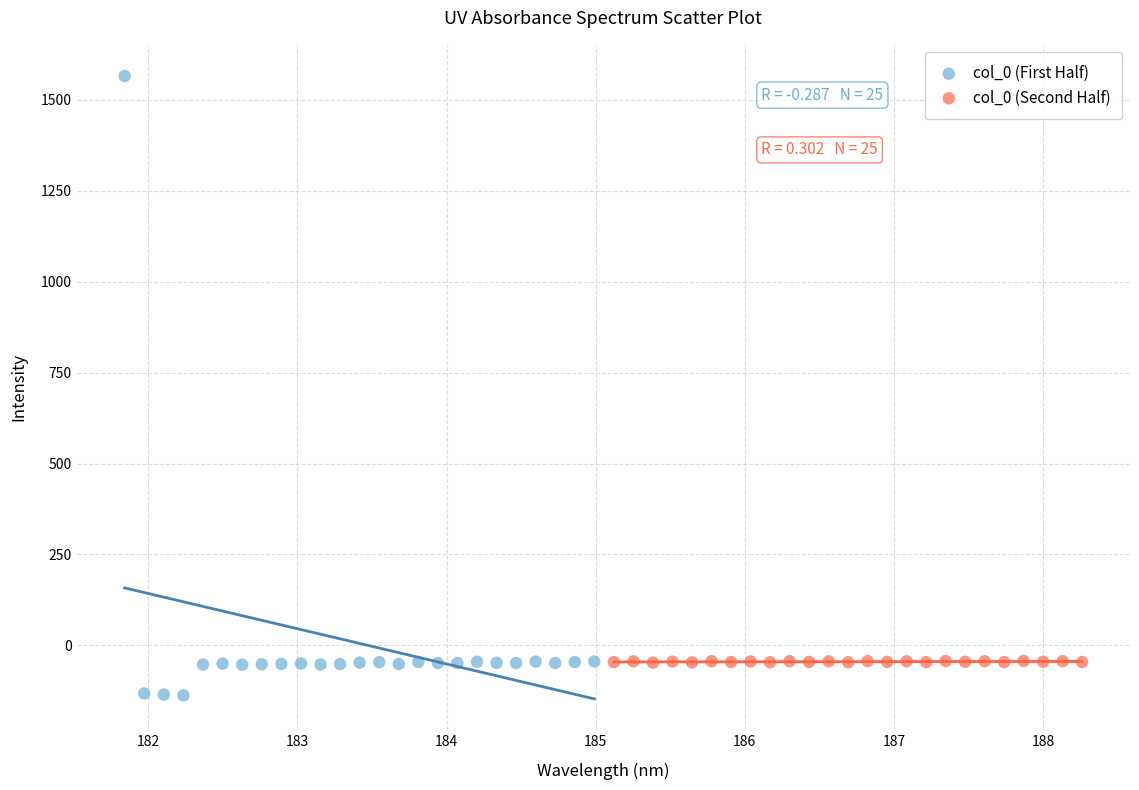

Which series contains the highest Y value?

col_0 (First Half)